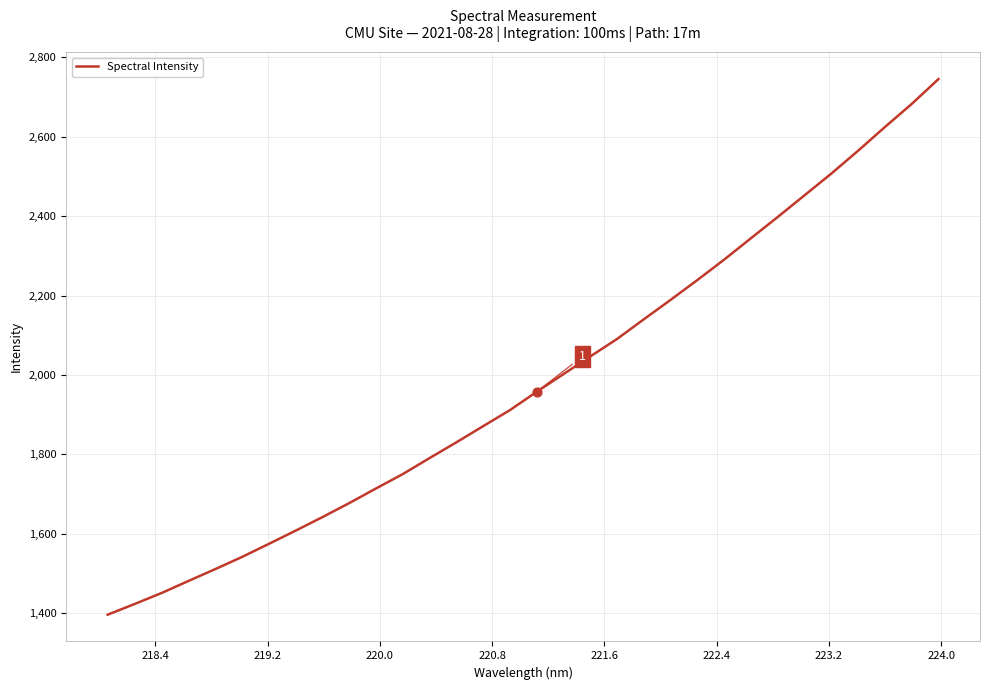

What is the minimum value shown in the chart?

1395.9